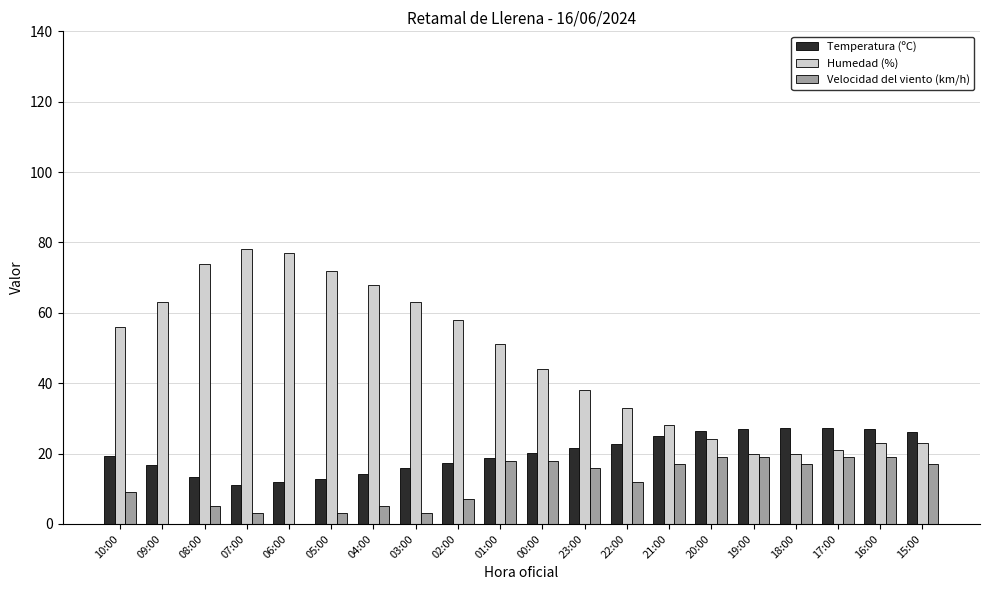

Which series changed the most between 05:00 and 17:00?

Humedad (%)